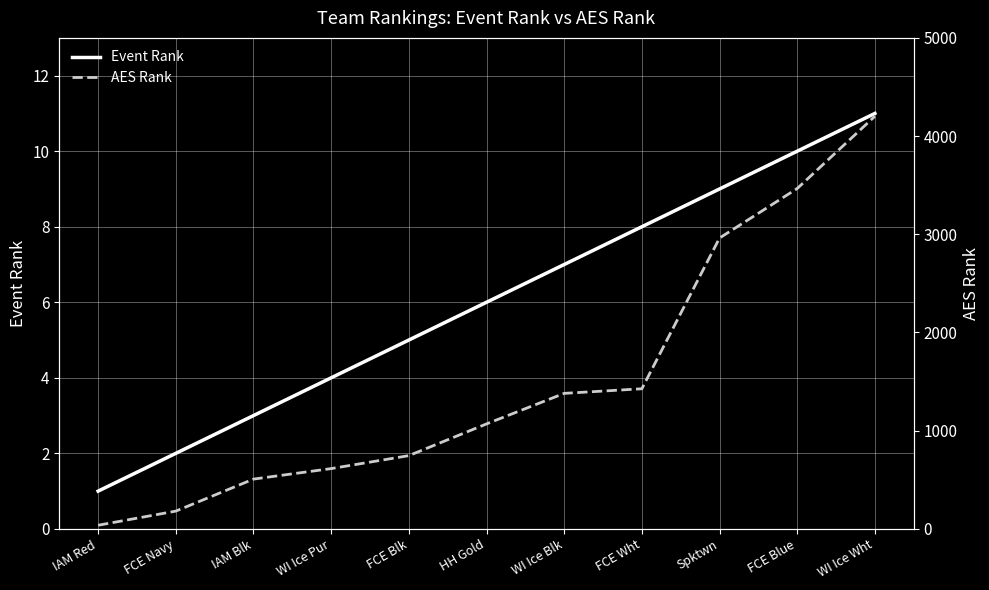

What is the minimum value shown in the chart?

1